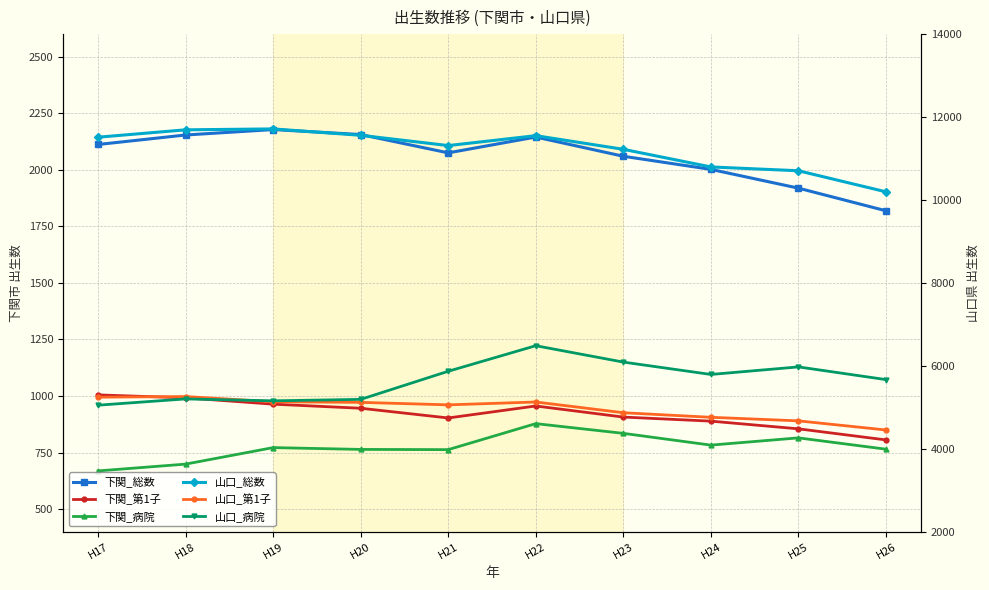

At how many categories does at least one series exceed 3989?

10